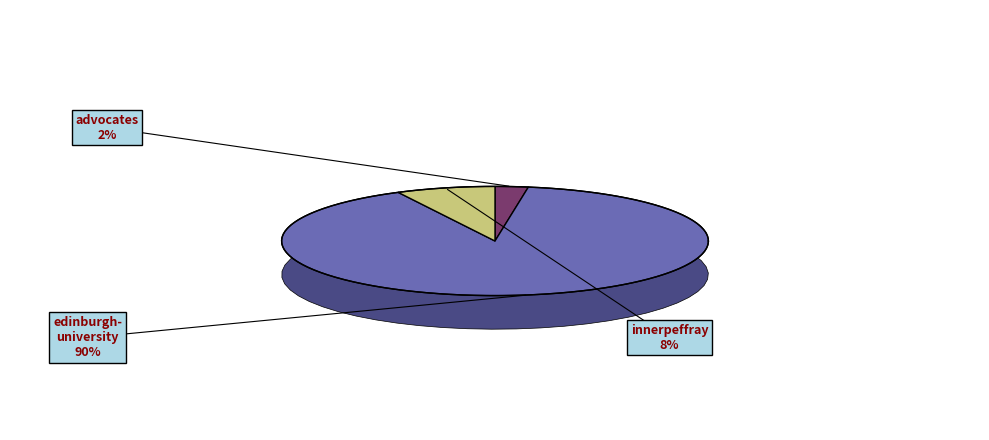

What percentage is the advocates slice, to the nearest percent?

2%